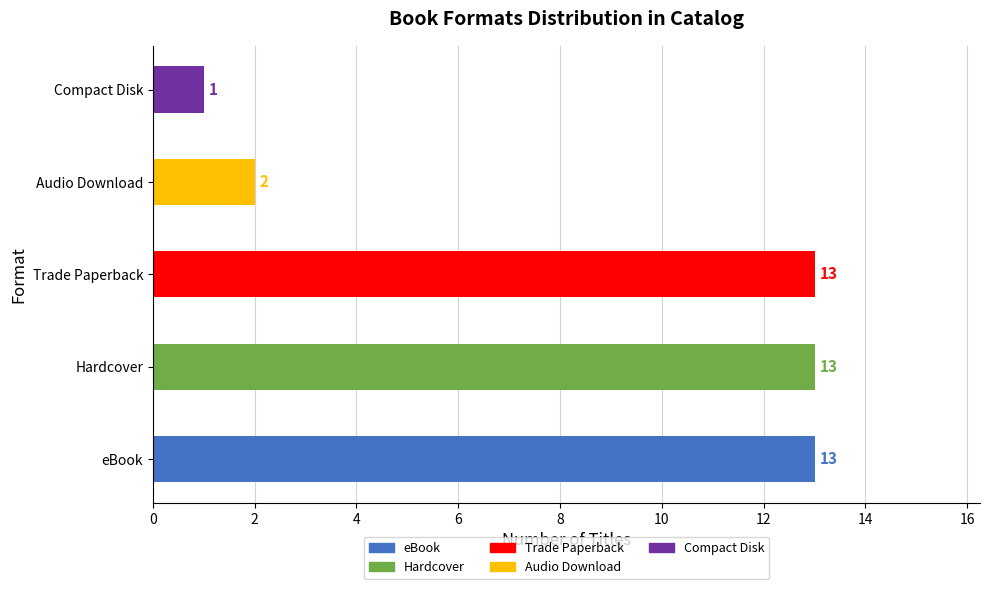

Between Audio Download and Hardcover, which is larger?

Hardcover